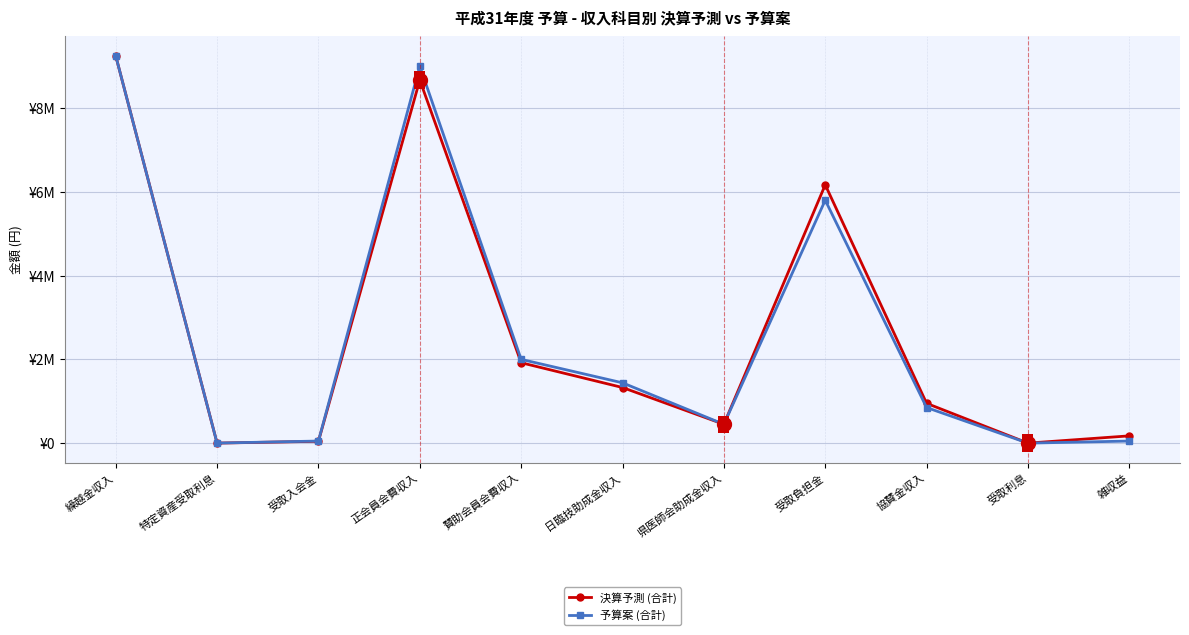

True or false: 予算案 (合計) has a value of 50000 at 受取入会金.

True